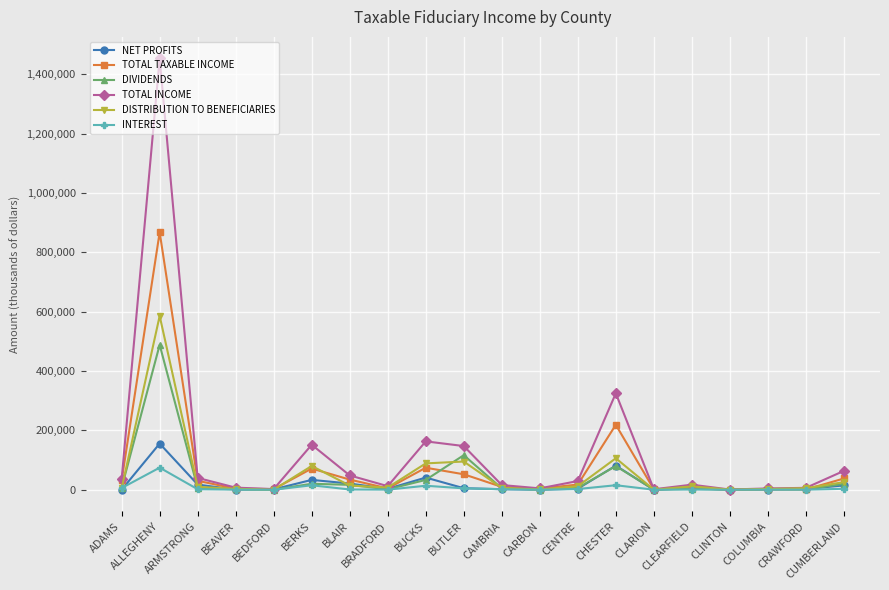

How many data points does each series have?

20